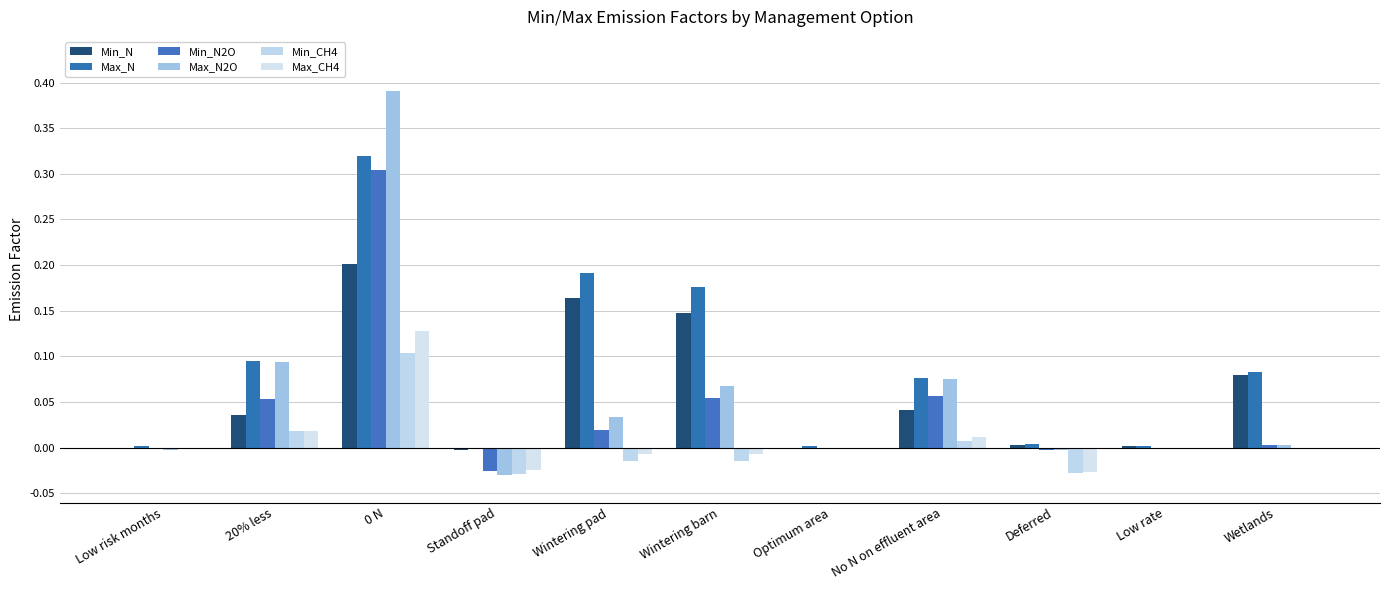

How many groups of bars are there?

11